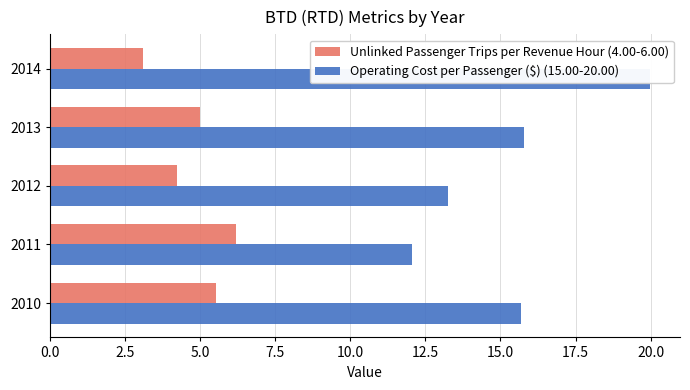

How many data points in Operating Cost per Passenger ($) (15.00-20.00) are above 15?

3